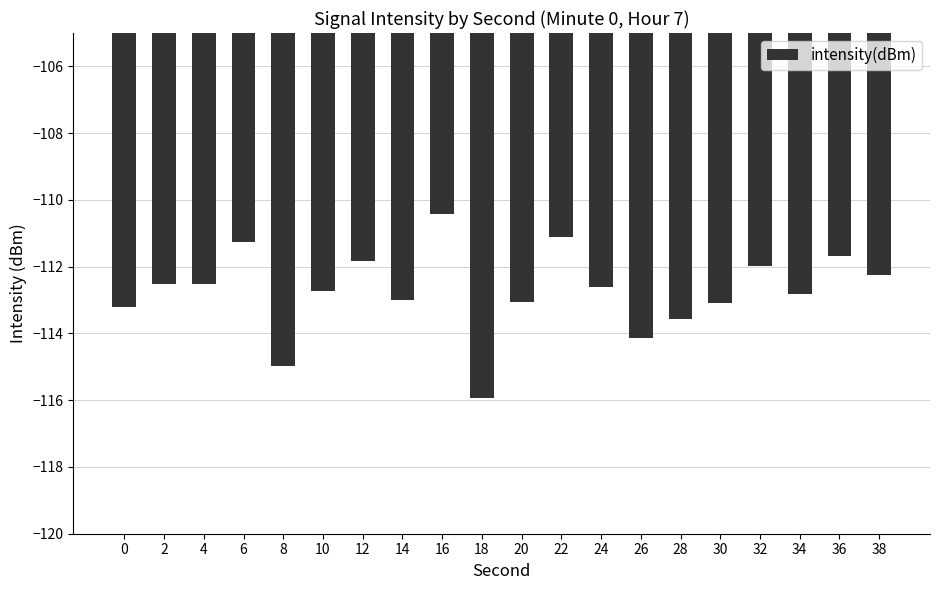

What is the approximate value at 34?

-112.8